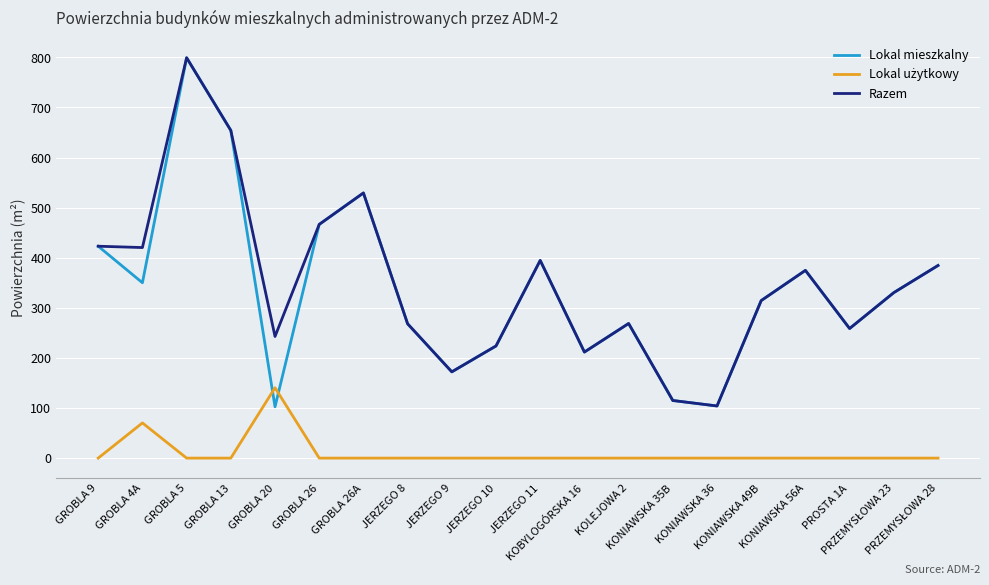

Which series has the largest range (max minus min)?

Lokal mieszkalny